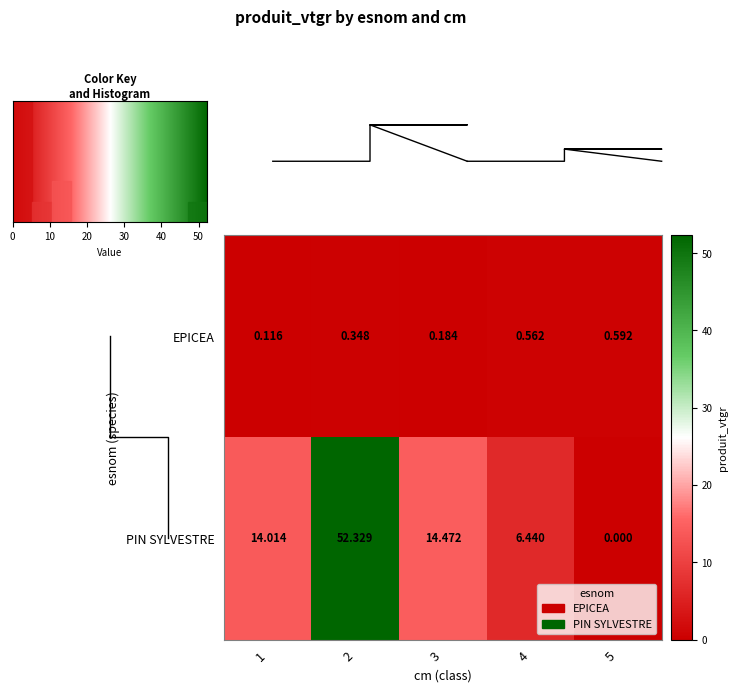

Which has a higher value, 1 or 4?

4